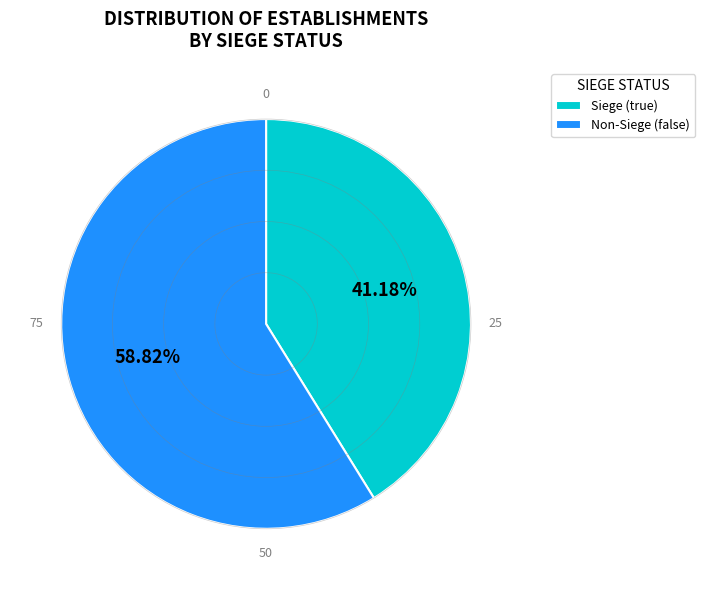

Which category has the smallest portion of the pie?

Siege (true)